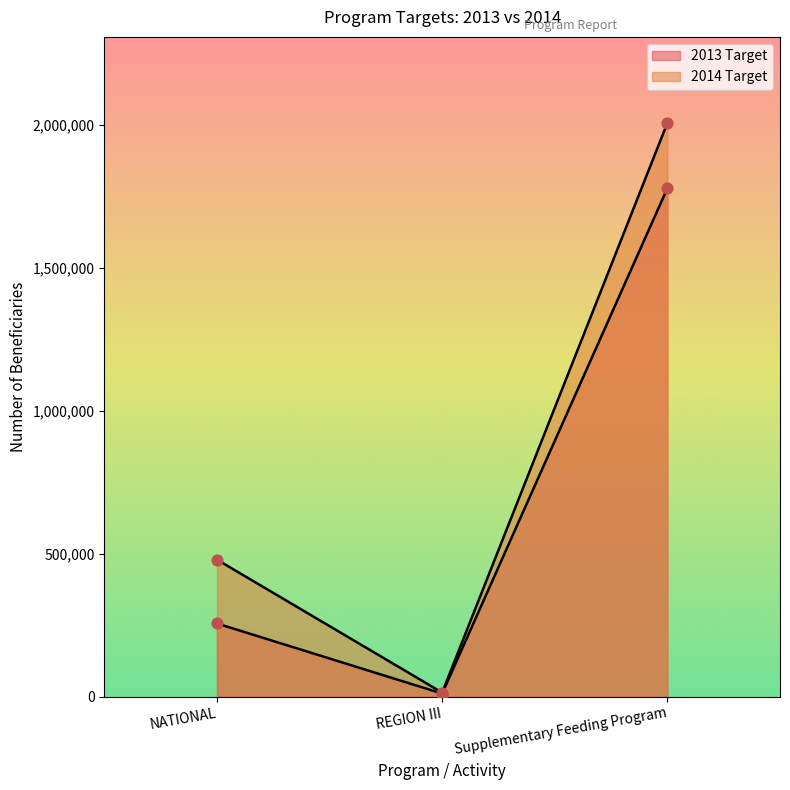

At which category is the sum across all series the highest?

Supplementary Feeding Program